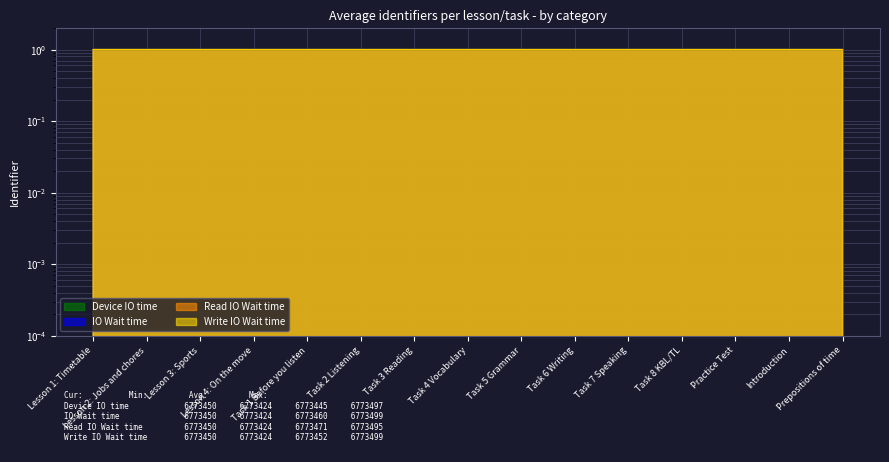

What position from the right is Task 5 Grammar?

7